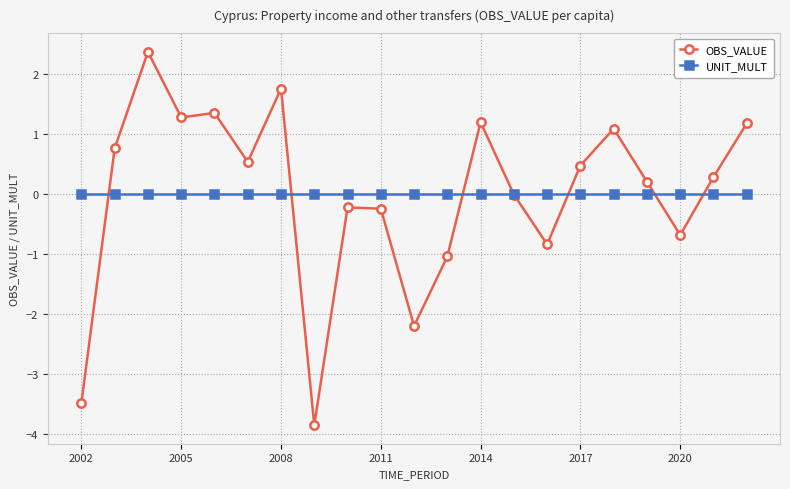

True or false: UNIT_MULT and OBS_VALUE intersect in this chart.

True